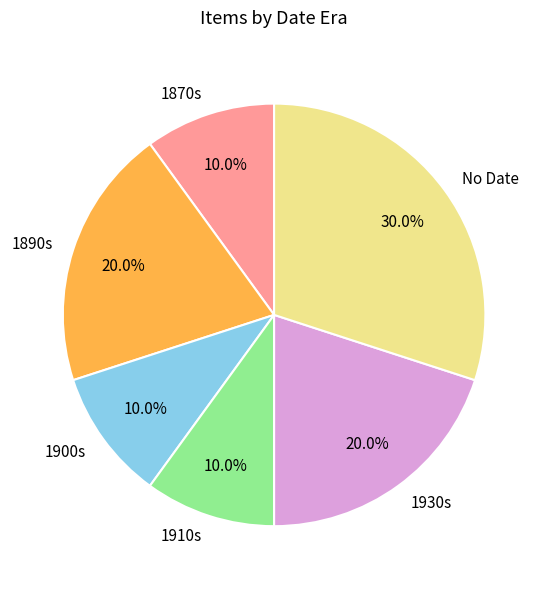

Does any single category account for the majority?

No